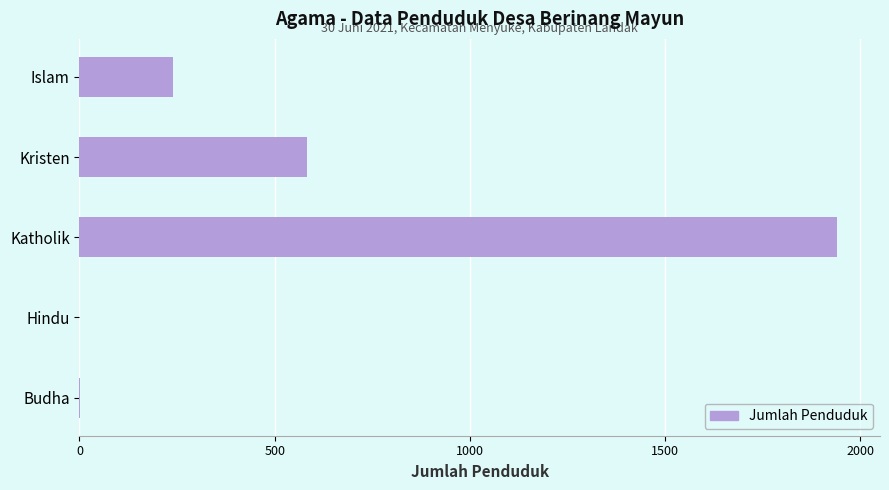

Is it true that the value at Islam is 146?

False